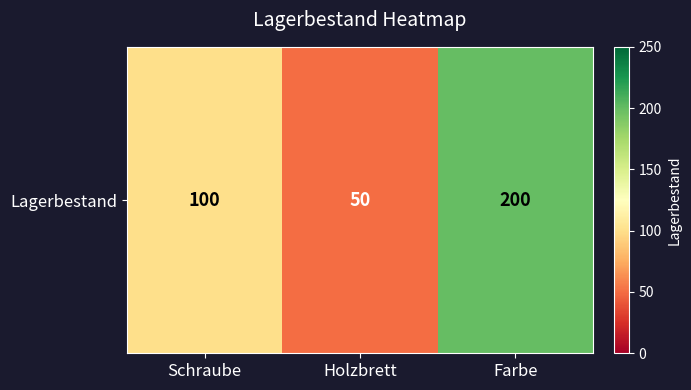

Is it true that the value at Farbe is 200?

True